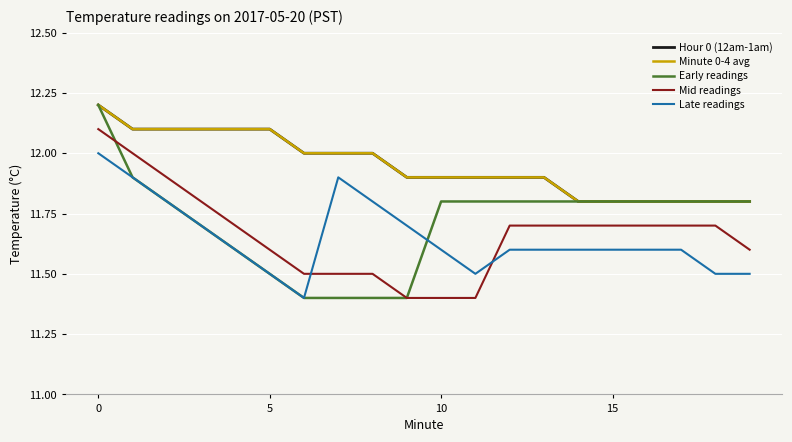

In Late readings, how many points are higher than both neighbors (excluding endpoints)?

1